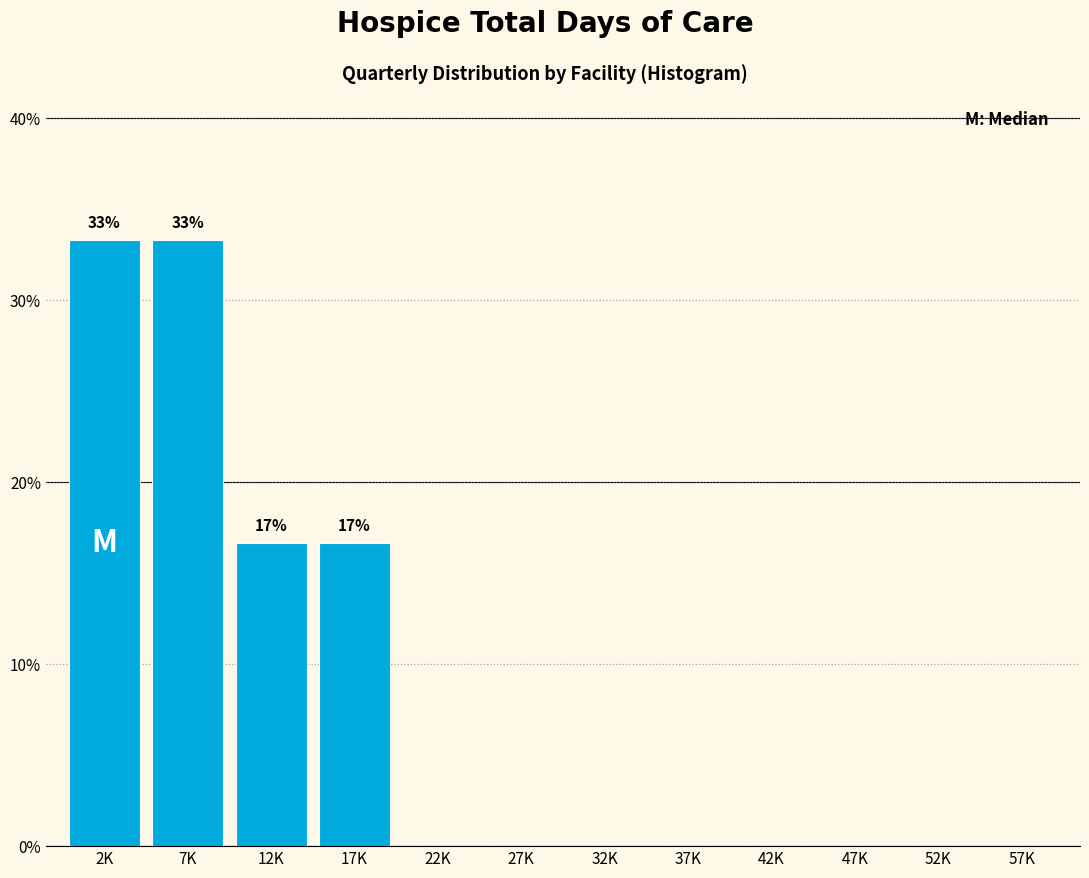

Reading left to right, extract all data points from this chart.

2K=33.3	7K=33.3	12K=16.7	17K=16.7	22K=0.0	27K=0.0	32K=0.0	37K=0.0	42K=0.0	47K=0.0	52K=0.0	57K=0.0